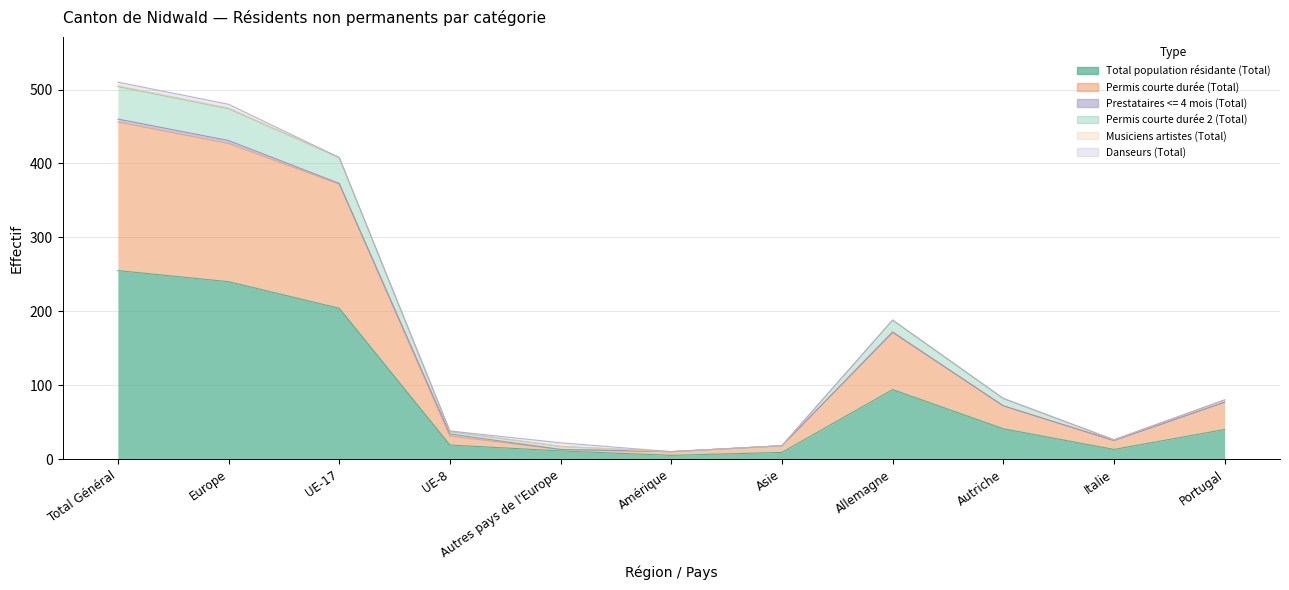

At which label is Permis courte durée 2 (Total) closest to 260?

Allemagne